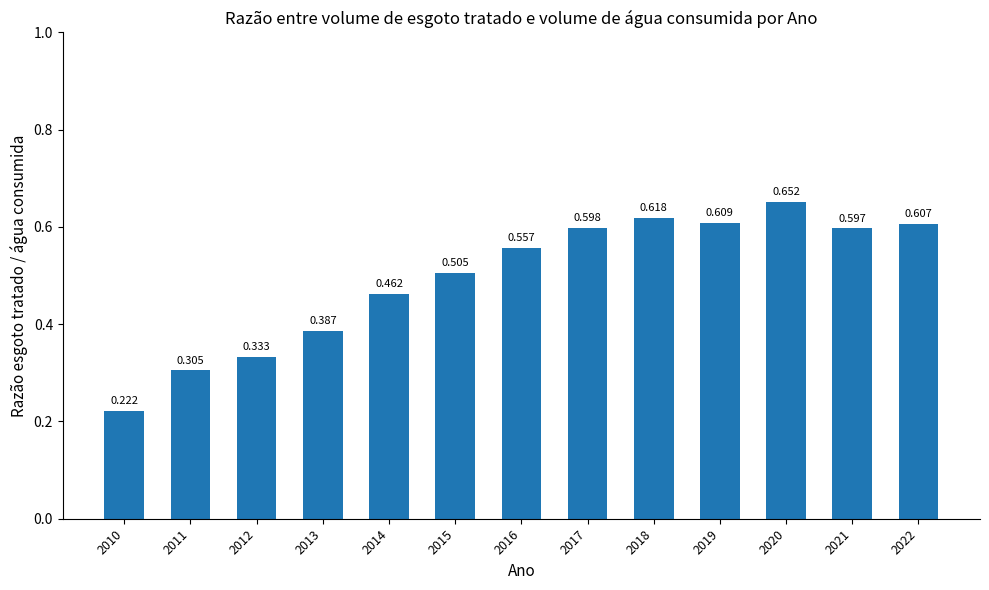

The value at 2016 is 0.3. True or false?

False